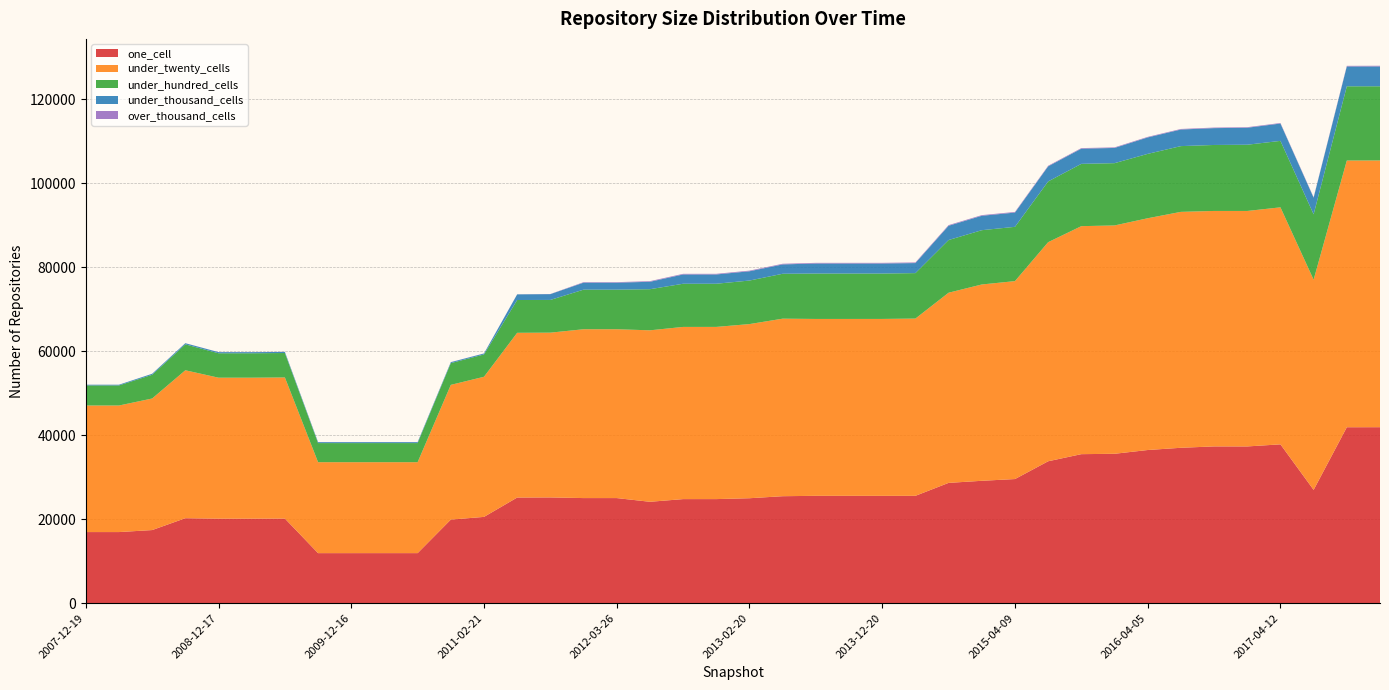

Reading left to right, extract all data points from this chart.

one_cell: 2007-12-19=16935	2008-04-01=16935	2008-06-27=17412	2008-10-10=20236	2008-12-17=20129	2009-04-06=20129	2009-06-17=20151	2009-09-25=11917	2009-12-16=11917	2010-04-01=11920	2010-07-26=11920	2010-11-17=19904	2011-02-21=20551	2011-06-10=25160	2011-09-05=25188	2012-01-18=25031	2012-03-26=25031	2012-07-13=24147	2012-10-31=24786	2012-12-11=24789	2013-02-20=24994	2013-05-21=25477	2013-07-09=25567	2013-09-10=25566	2013-12-20=25562	2014-03-28=25567	2014-09-08=28650	2015-01-19=29147	2015-04-09=29563	2015-07-03=33798	2015-10-01=35492	2016-01-04=35581	2016-04-05=36479	2016-07-04=37011	2016-10-07=37338	2016-12-27=37331	2017-04-12=37829	2017-07-24=26983	2017-10-12=41902	2017-12-22=41914
under_twenty_cells: 2007-12-19=30143	2008-04-01=30143	2008-06-27=31334	2008-10-10=35235	2008-12-17=33576	2009-04-06=33576	2009-06-17=33609	2009-09-25=21663	2009-12-16=21659	2010-04-01=21658	2010-07-26=21658	2010-11-17=32091	2011-02-21=33375	2011-06-10=39236	2011-09-05=39244	2012-01-18=40213	2012-03-26=40214	2012-07-13=40841	2012-10-31=41011	2012-12-11=41011	2013-02-20=41479	2013-05-21=42286	2013-07-09=42129	2013-09-10=42131	2013-12-20=42138	2014-03-28=42218	2014-09-08=45294	2015-01-19=46758	2015-04-09=47145	2015-07-03=52182	2015-10-01=54307	2016-01-04=54383	2016-04-05=55202	2016-07-04=56190	2016-10-07=56081	2016-12-27=56087	2017-04-12=56450	2017-07-24=50058	2017-10-12=63525	2017-12-22=63532
under_hundred_cells: 2007-12-19=4782	2008-04-01=4782	2008-06-27=5646	2008-10-10=6171	2008-12-17=5821	2009-04-06=5820	2009-06-17=5822	2009-09-25=4548	2009-12-16=4550	2010-04-01=4551	2010-07-26=4551	2010-11-17=5179	2011-02-21=5315	2011-06-10=7810	2011-09-05=7793	2012-01-18=9427	2012-03-26=9427	2012-07-13=9791	2012-10-31=10282	2012-12-11=10282	2013-02-20=10370	2013-05-21=10694	2013-07-09=10815	2013-09-10=10815	2013-12-20=10812	2014-03-28=10828	2014-09-08=12550	2015-01-19=12931	2015-04-09=12929	2015-07-03=14470	2015-10-01=14837	2016-01-04=14836	2016-04-05=15333	2016-07-04=15662	2016-10-07=15716	2016-12-27=15775	2017-04-12=15829	2017-07-24=15577	2017-10-12=17682	2017-12-22=17666
under_thousand_cells: 2007-12-19=170	2008-04-01=170	2008-06-27=242	2008-10-10=274	2008-12-17=261	2009-04-06=262	2009-06-17=262	2009-09-25=221	2009-12-16=223	2010-04-01=223	2010-07-26=223	2010-11-17=226	2011-02-21=230	2011-06-10=1345	2011-09-05=1380	2012-01-18=1664	2012-03-26=1664	2012-07-13=1767	2012-10-31=2210	2012-12-11=2210	2013-02-20=2208	2013-05-21=2228	2013-07-09=2391	2013-09-10=2391	2013-12-20=2393	2014-03-28=2391	2014-09-08=3396	2015-01-19=3430	2015-04-09=3394	2015-07-03=3592	2015-10-01=3616	2016-01-04=3624	2016-04-05=3915	2016-07-04=3950	2016-10-07=4010	2016-12-27=4041	2017-04-12=4128	2017-07-24=3951	2017-10-12=4724	2017-12-22=4726
over_thousand_cells: 2007-12-19=4	2008-04-01=4	2008-06-27=5	2008-10-10=10	2008-12-17=13	2009-04-06=13	2009-06-17=13	2009-09-25=13	2009-12-16=13	2010-04-01=13	2010-07-26=13	2010-11-17=15	2011-02-21=15	2011-06-10=16	2011-09-05=35	2012-01-18=122	2012-03-26=122	2012-07-13=152	2012-10-31=153	2012-12-11=153	2013-02-20=153	2013-05-21=155	2013-07-09=153	2013-09-10=153	2013-12-20=153	2014-03-28=152	2014-09-08=155	2015-01-19=155	2015-04-09=156	2015-07-03=136	2015-10-01=136	2016-01-04=136	2016-04-05=133	2016-07-04=133	2016-10-07=133	2016-12-27=133	2017-04-12=133	2017-07-24=112	2017-10-12=147	2017-12-22=162